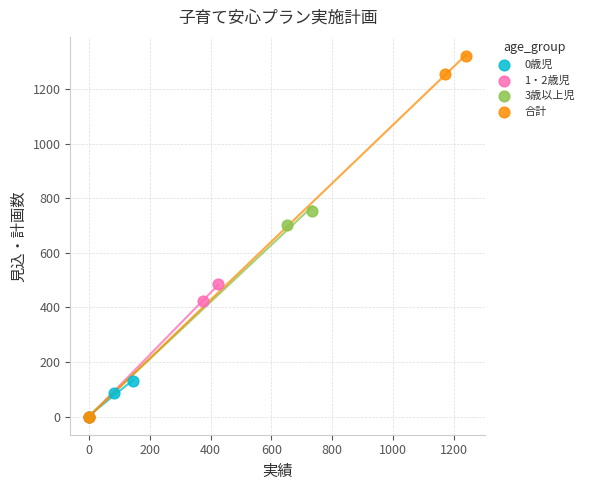

What are all the series names shown in the legend?

0歳児, 1・2歳児, 3歳以上児, 合計